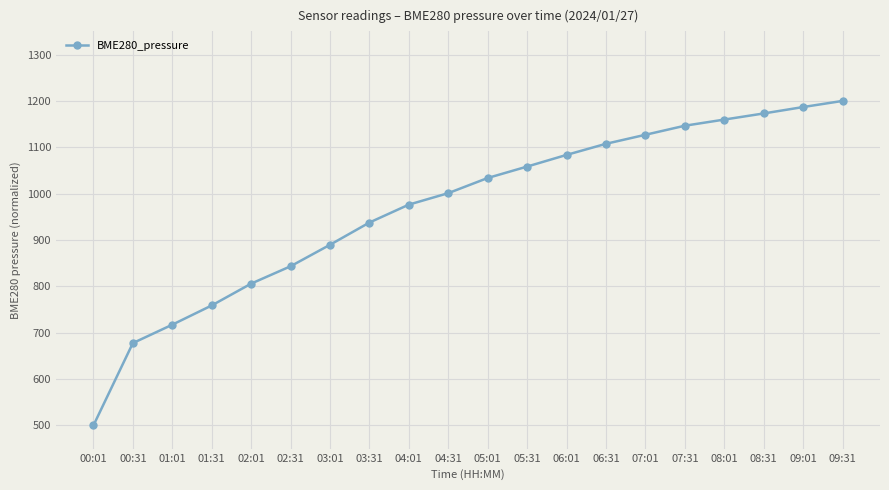

What is the sum of the values at 02:01 and 02:31?

1649.3